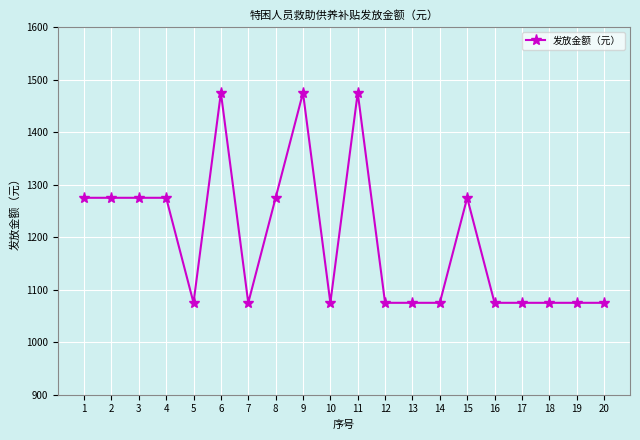

What is the sum of all values?

23900